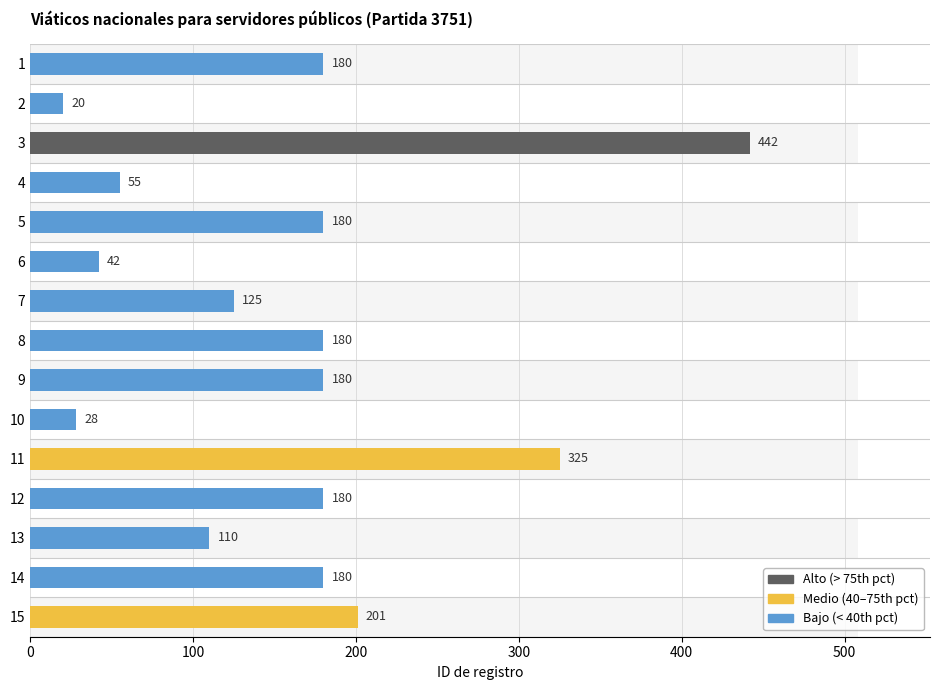

How many data points are above 180?

3